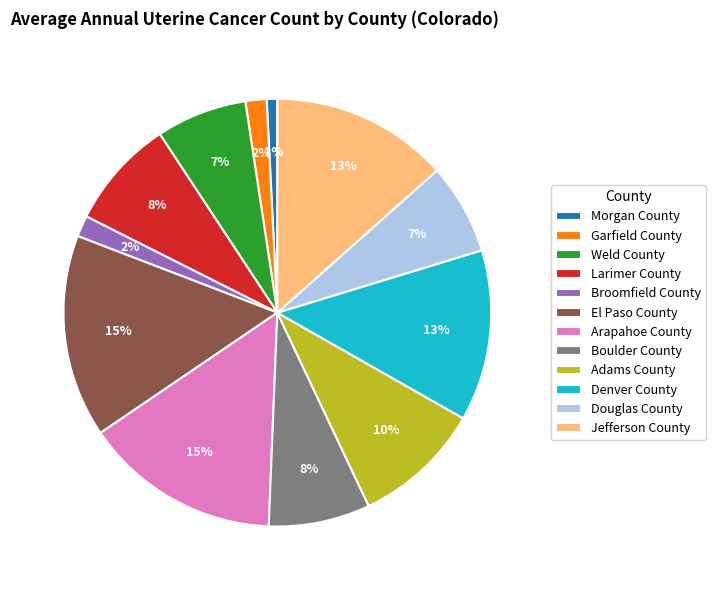

Which slice is the smallest?

Morgan County